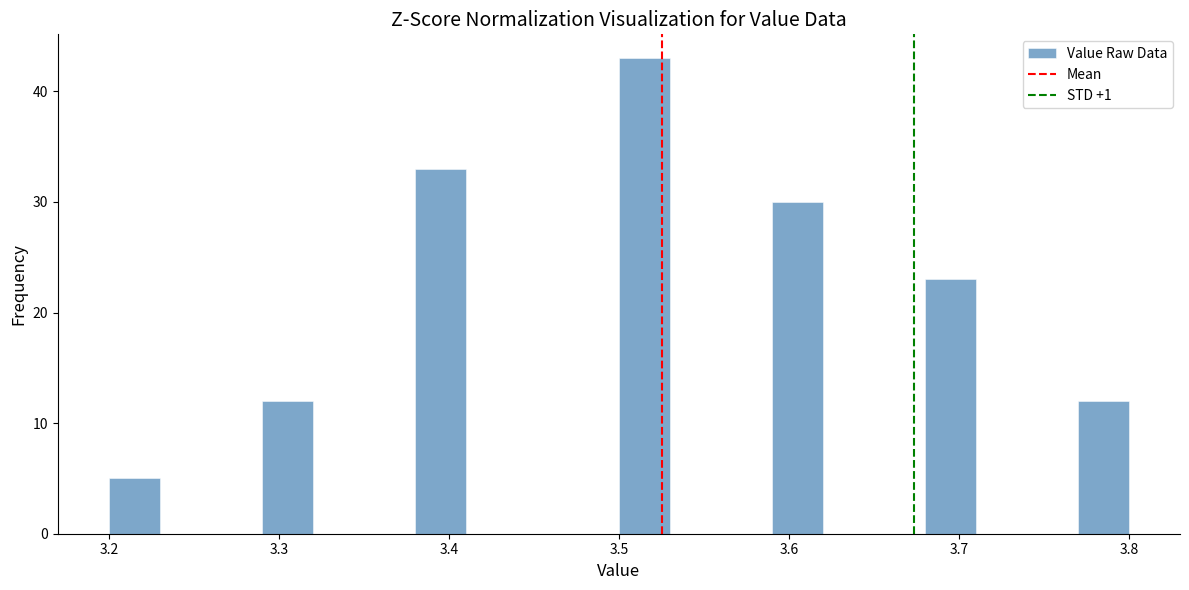

Read against the x-axis, roughly where is the centre of the tallest bar?

3.52